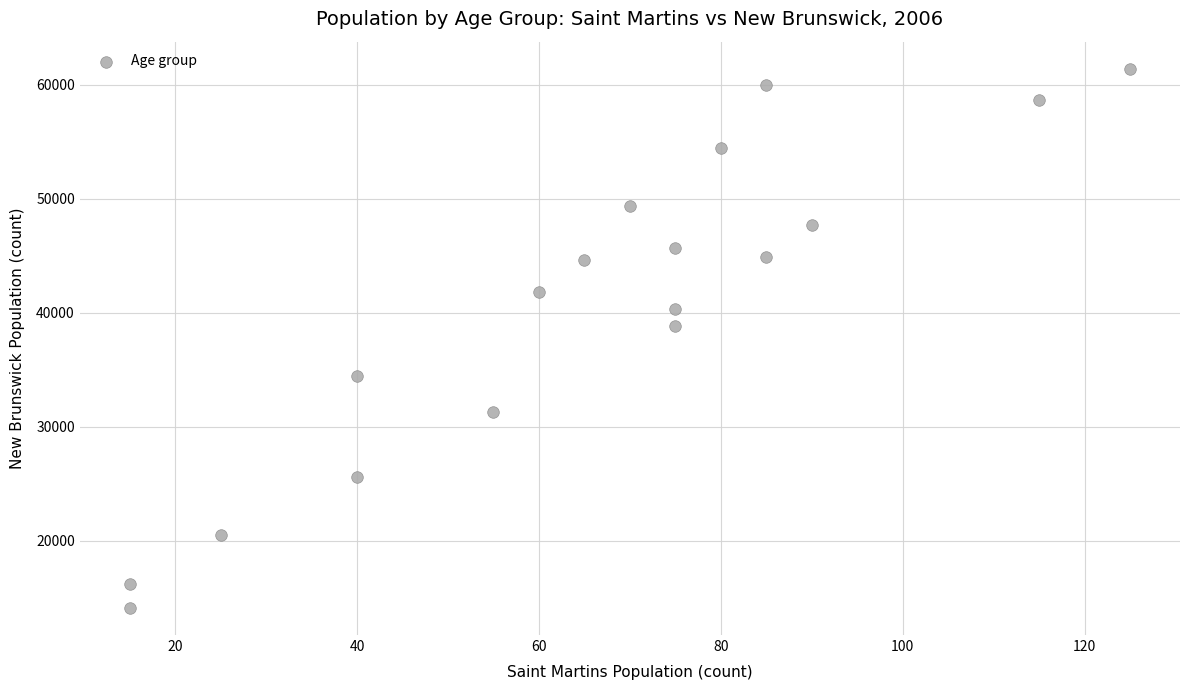

What is the range of X values (max minus min)?

110